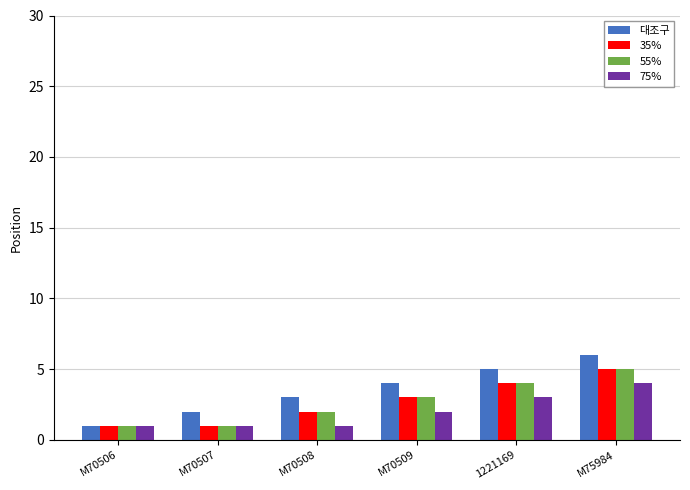

What are all the series names shown in the legend?

대조구, 35%, 55%, 75%